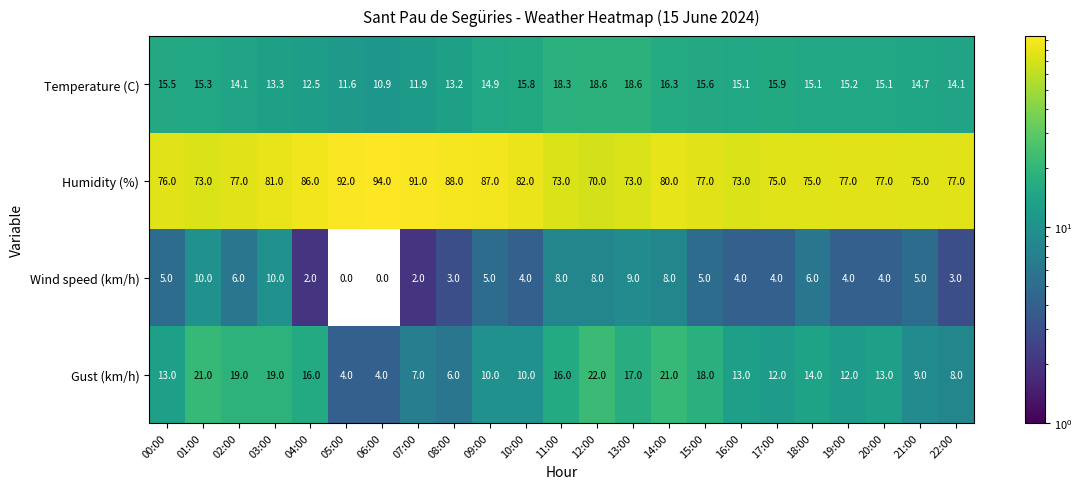

Count the number of data series in this chart.

4